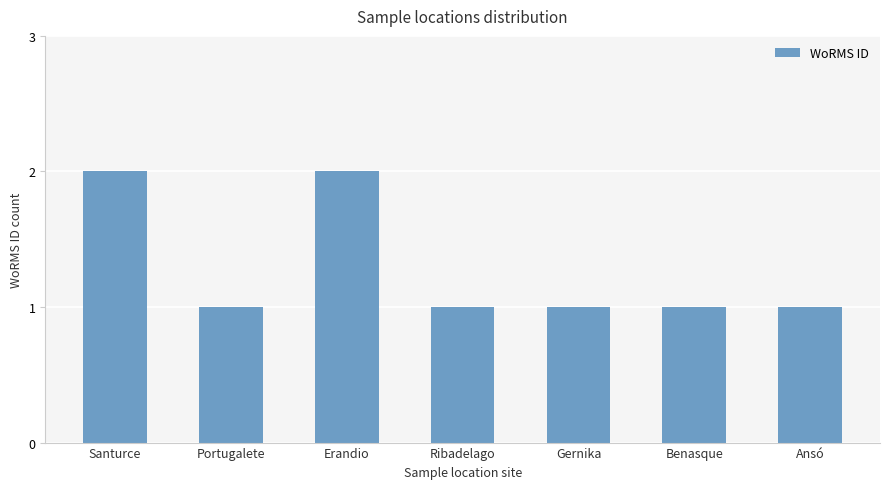

The value at Santurce is 1. True or false?

False